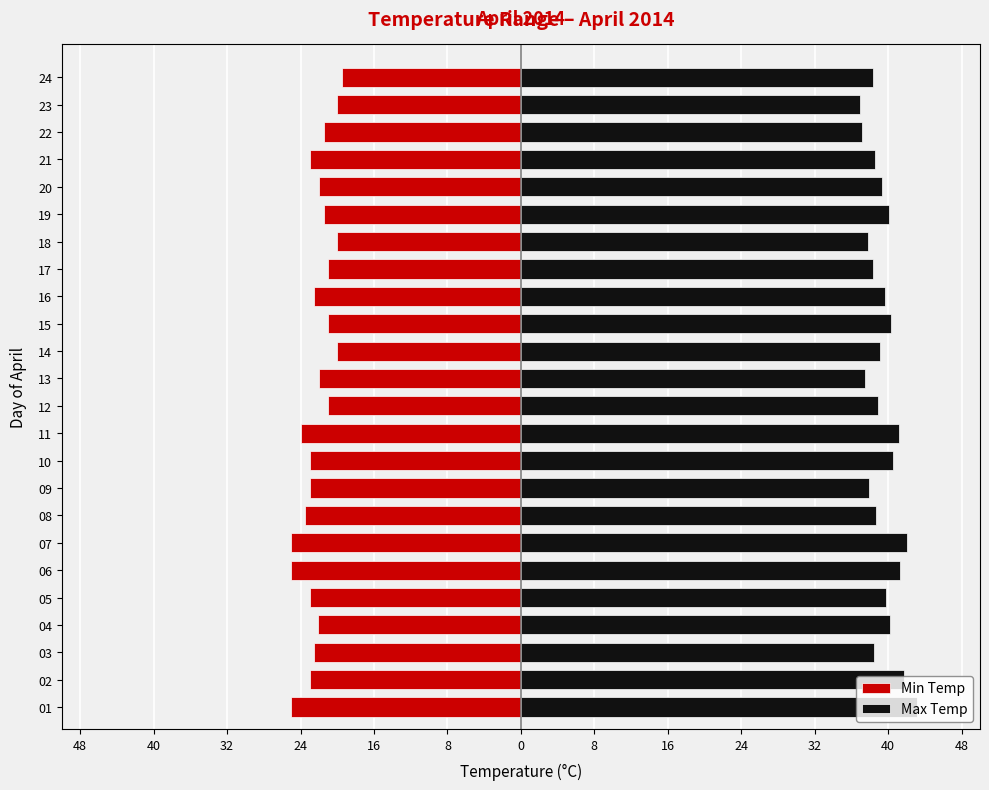

List the series in order of their peak value, lowest first.

Min Temp, Max Temp